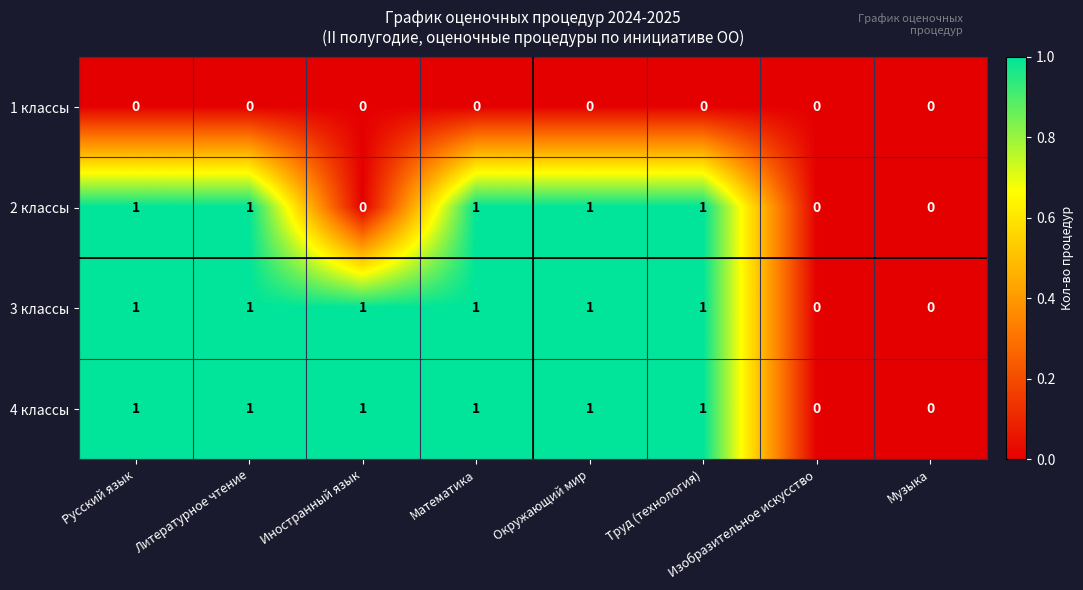

Count the 2 классы values in the range 0 to 1.

8